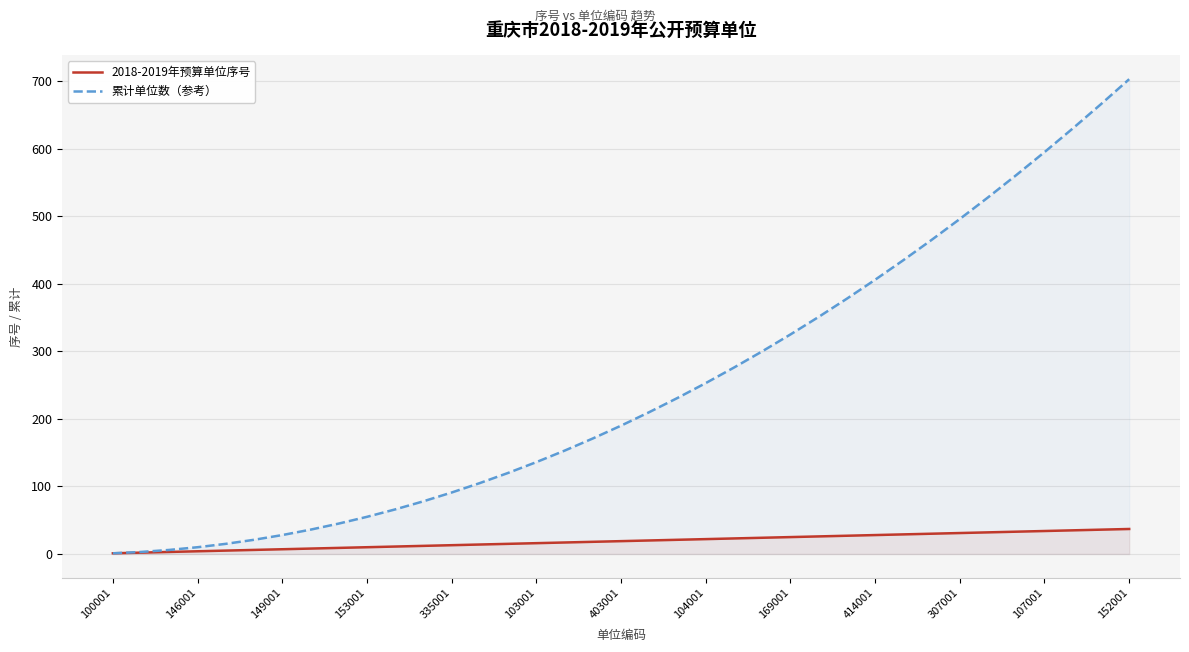

What is the average value of the 2018-2019年预算单位序号 series?

19